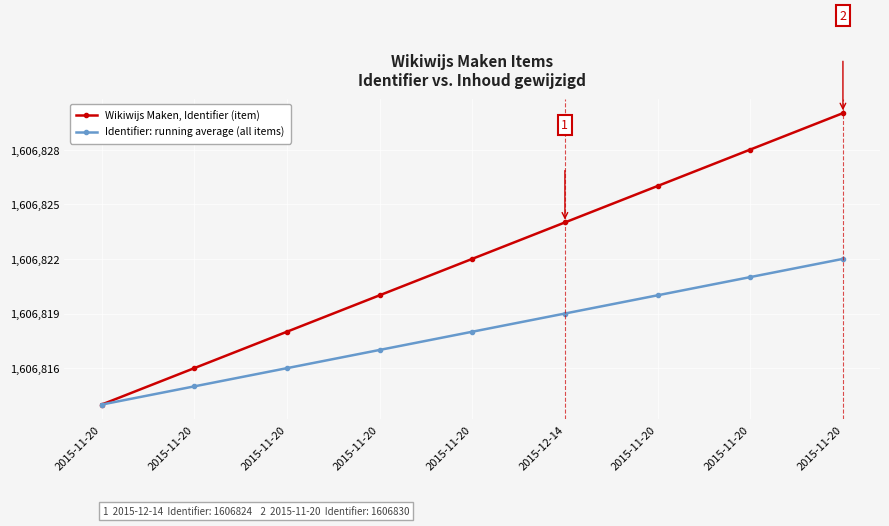

What are all the series names shown in the legend?

Wikiwijs Maken, Identifier (item), Identifier: running average (all items)